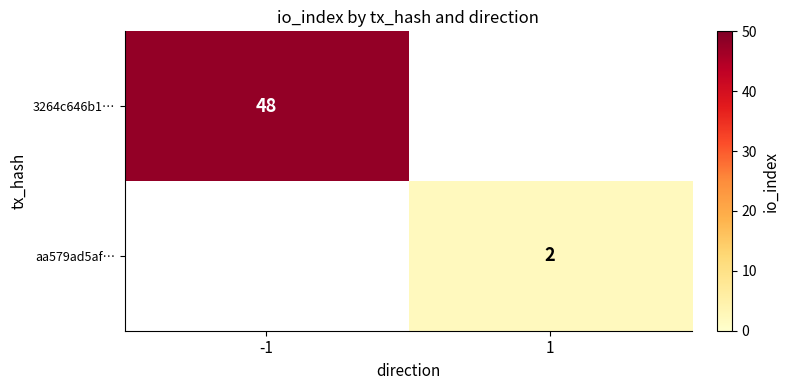

The value of 3264c646b1… at -1 is 28. True or false?

False